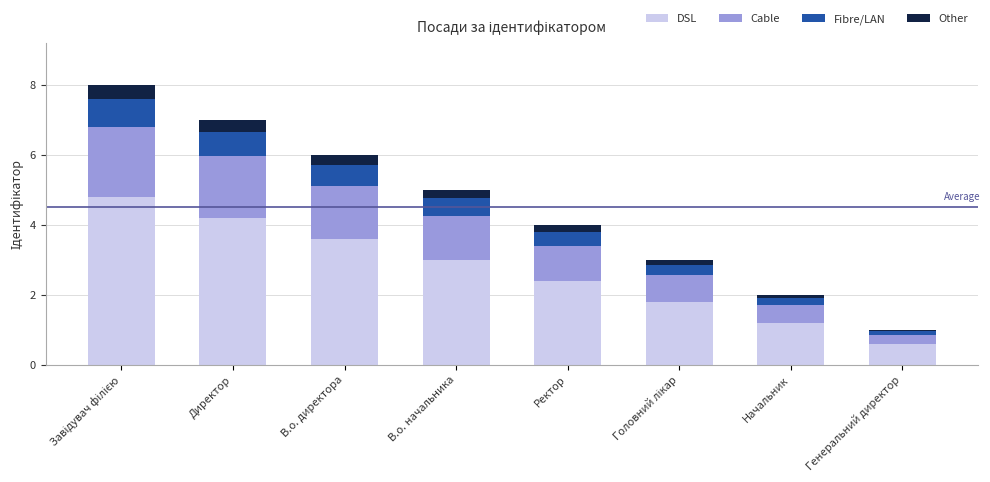

What is the highest value of the DSL series?

4.8